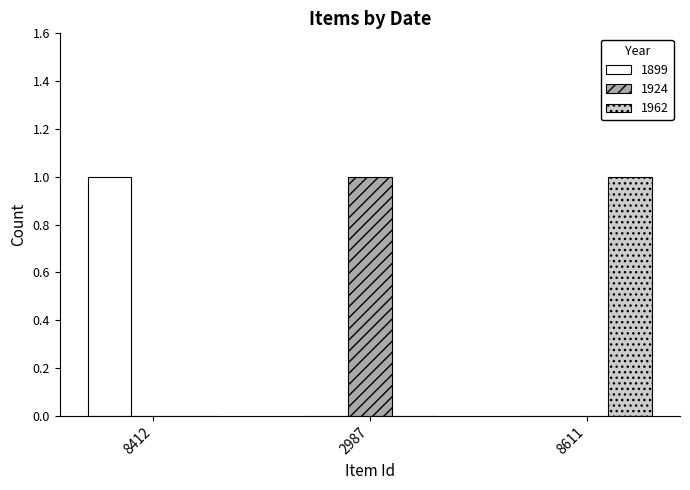

Reading right to left, extract all data points from this chart.

1899: 8611=0	2987=0	8412=1
1924: 8611=0	2987=1	8412=0
1962: 8611=1	2987=0	8412=0